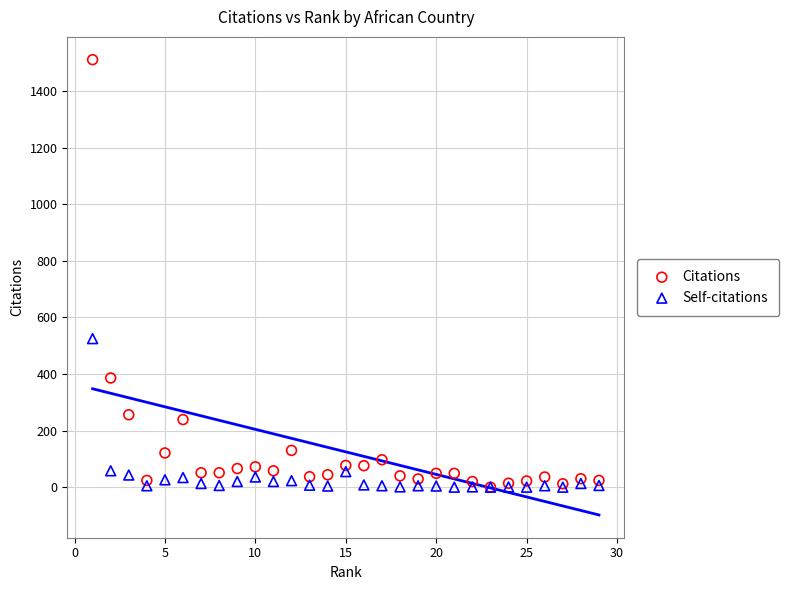

Across all series, what Y value is closest to 755?

525